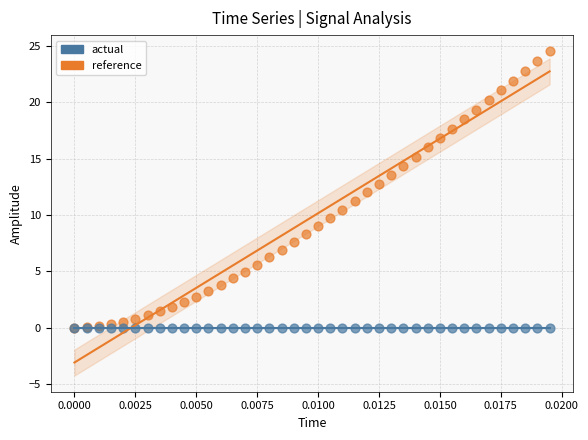

What are all the series names shown in the legend?

actual, reference